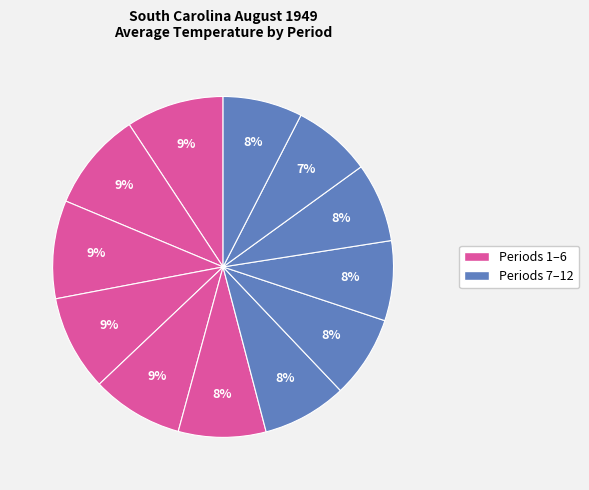

How many slices are in this pie chart?

12